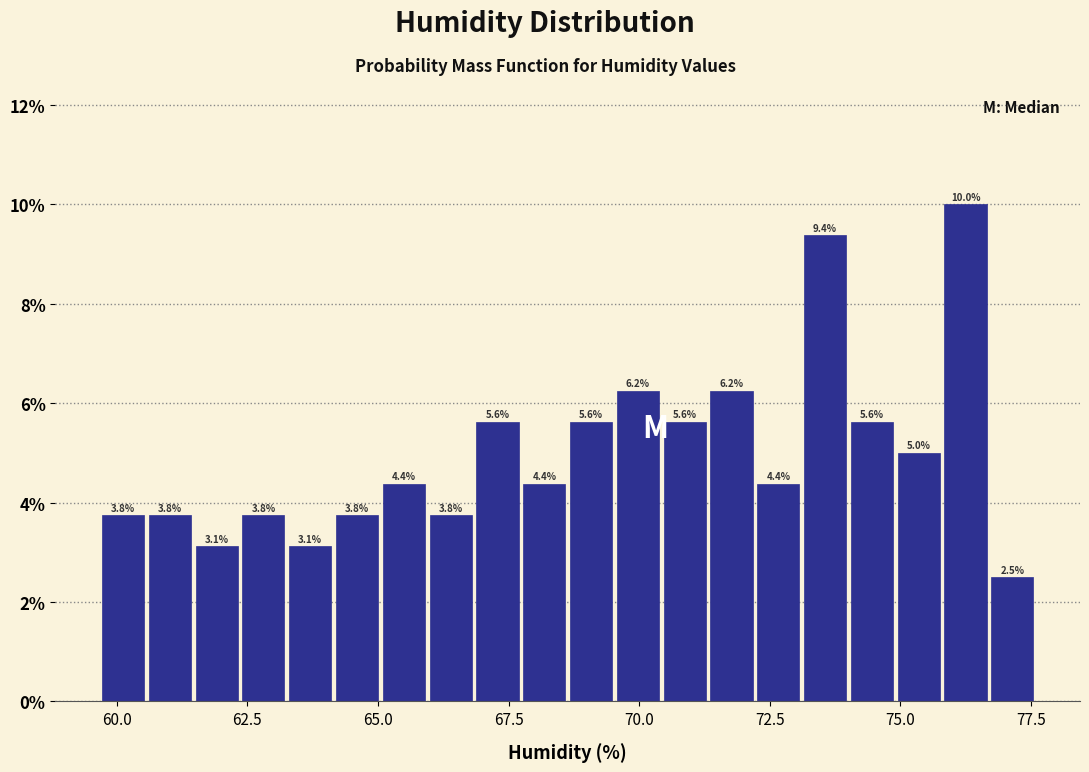

Around what value on the x-axis is the tallest bar? Give the approximate position of its centre, as read against the axis.

76.0